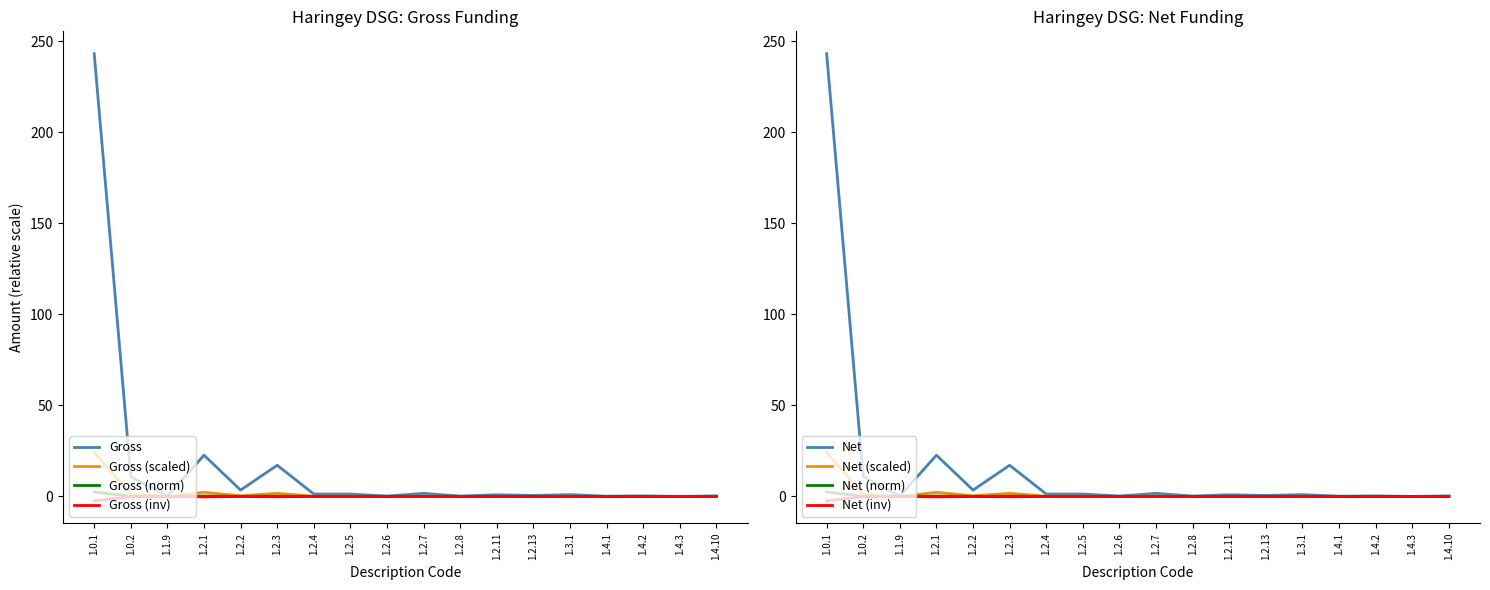

The value of Net at 1.2.7 is 1.7. True or false?

True